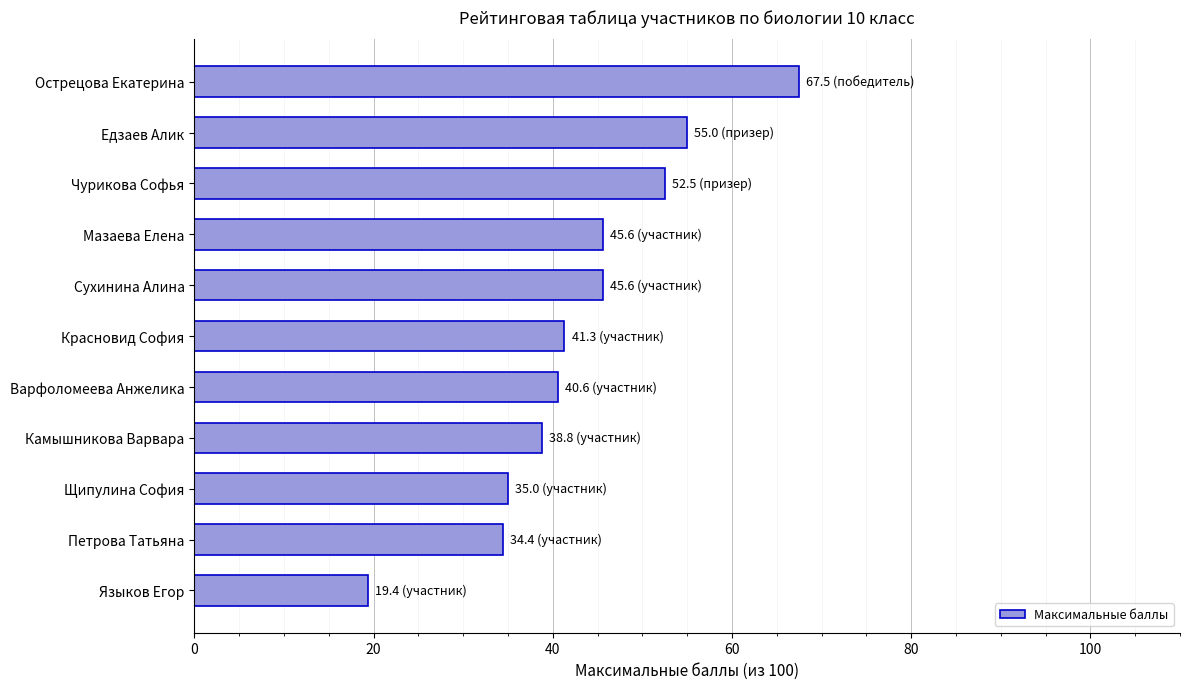

What is the sum of all values?

475.7